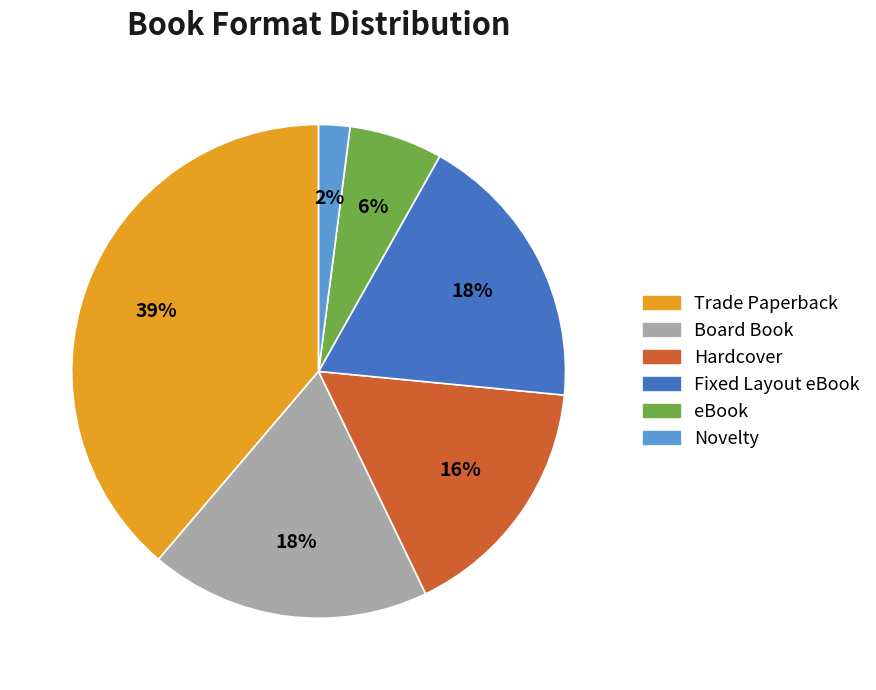

How many segments does this pie chart have?

6